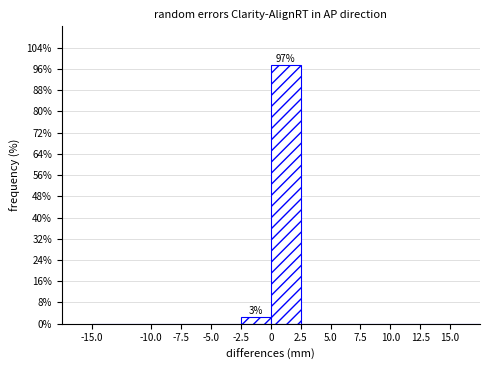

Over which range of the x-axis is the bar tallest?

0.0 to 2.5